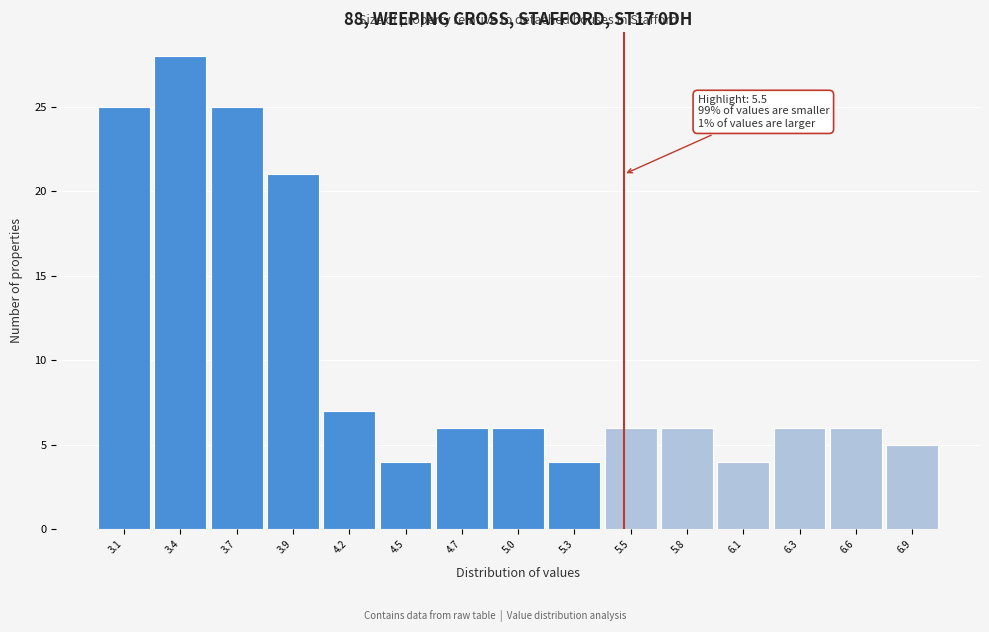

Which range on the x-axis has the tallest bar?

3.25 to 3.55